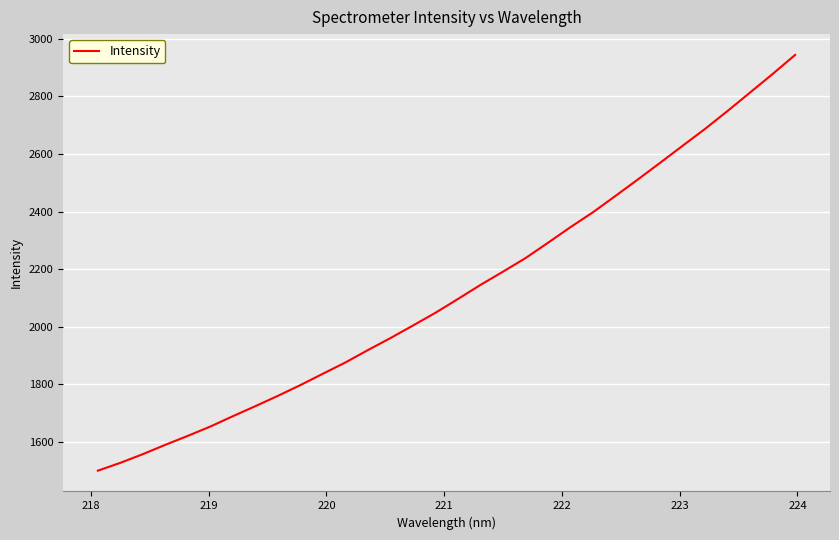

True or false: there are more than 0 points higher than both neighbors.

False